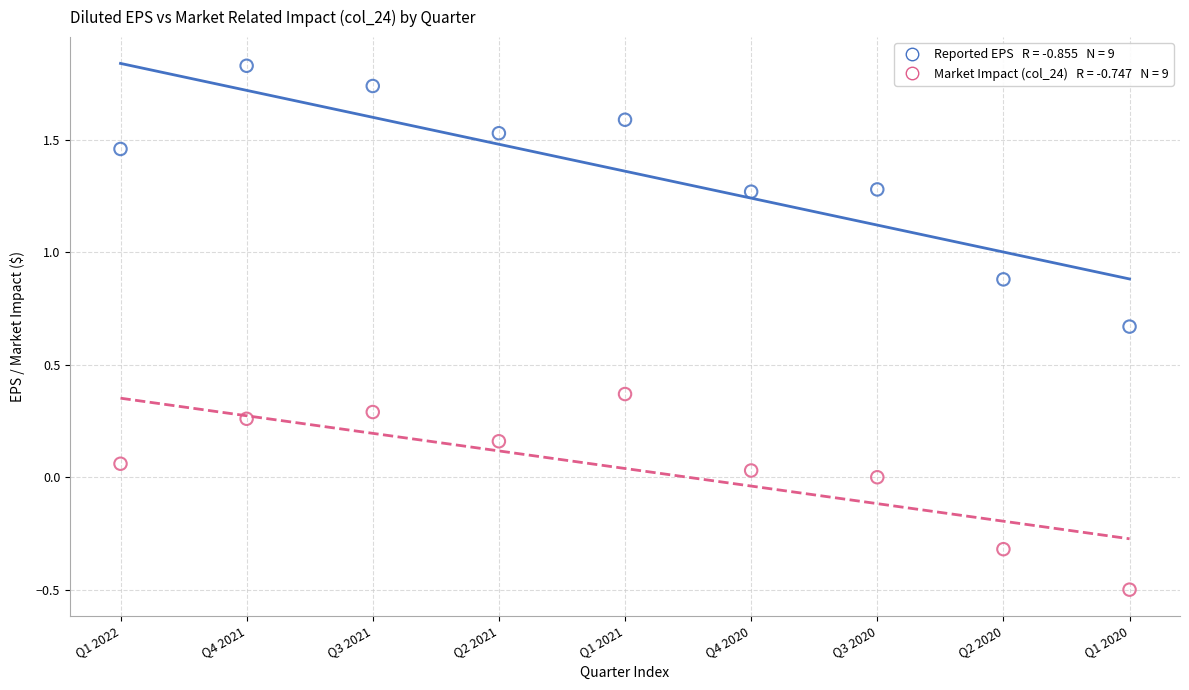

Across all data points, what is the range of X values (max minus min)?

8.0